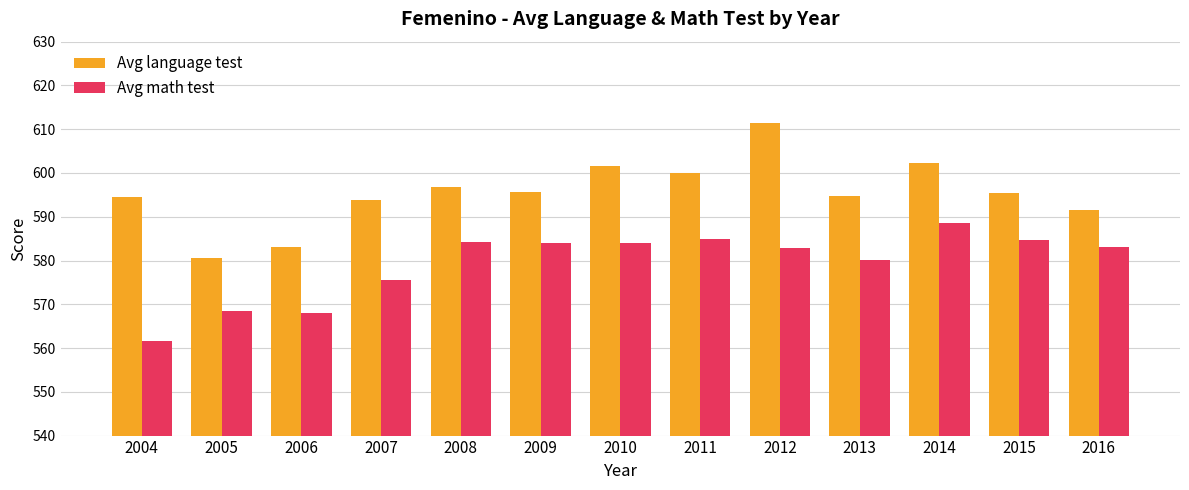

True or false: Avg language test has a value of 602.4 at 2014.

True